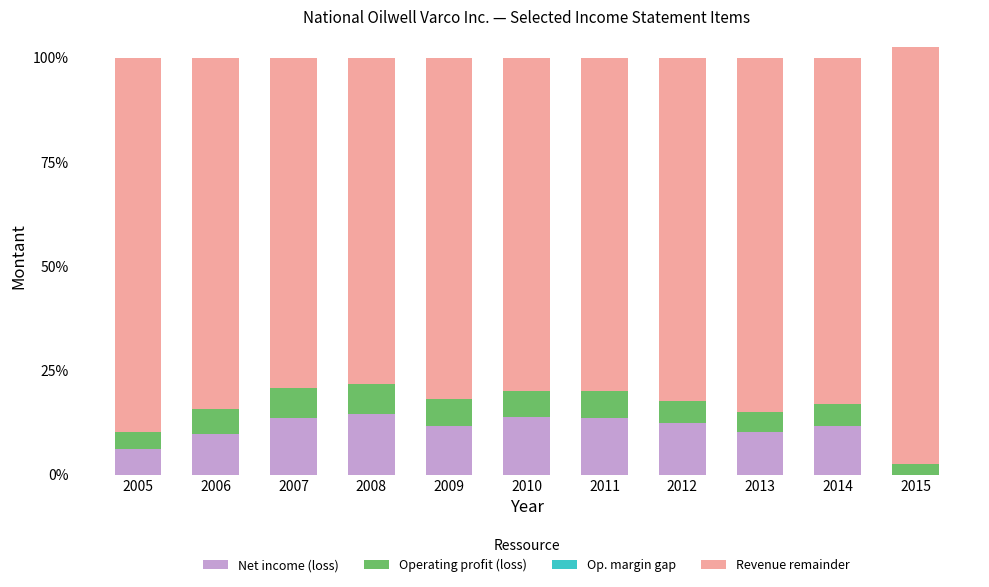

Is it true that Net income (loss) equals 14.5 at 2008?

True